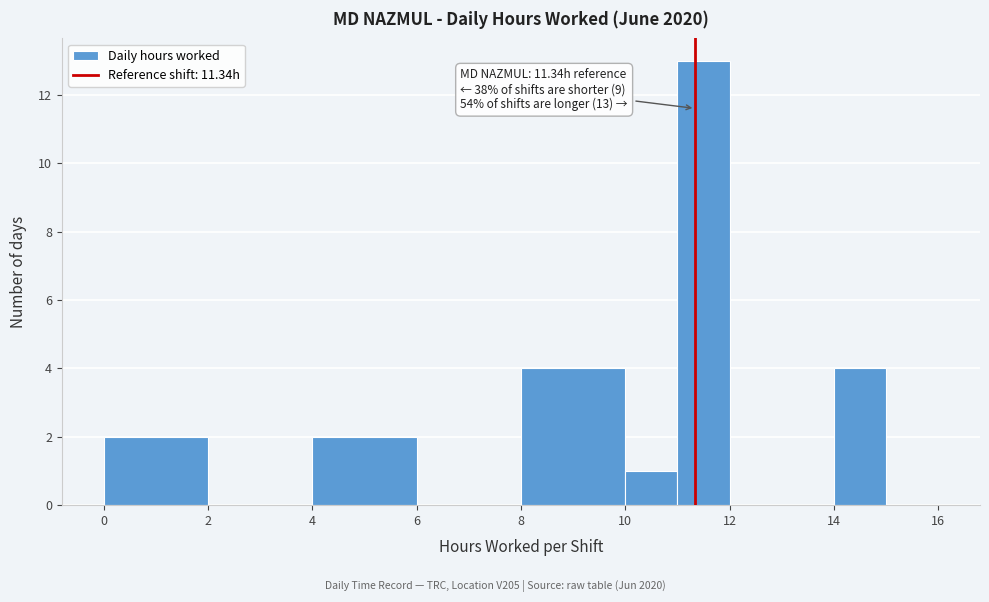

Over which range of the x-axis is the bar tallest?

11 to 12